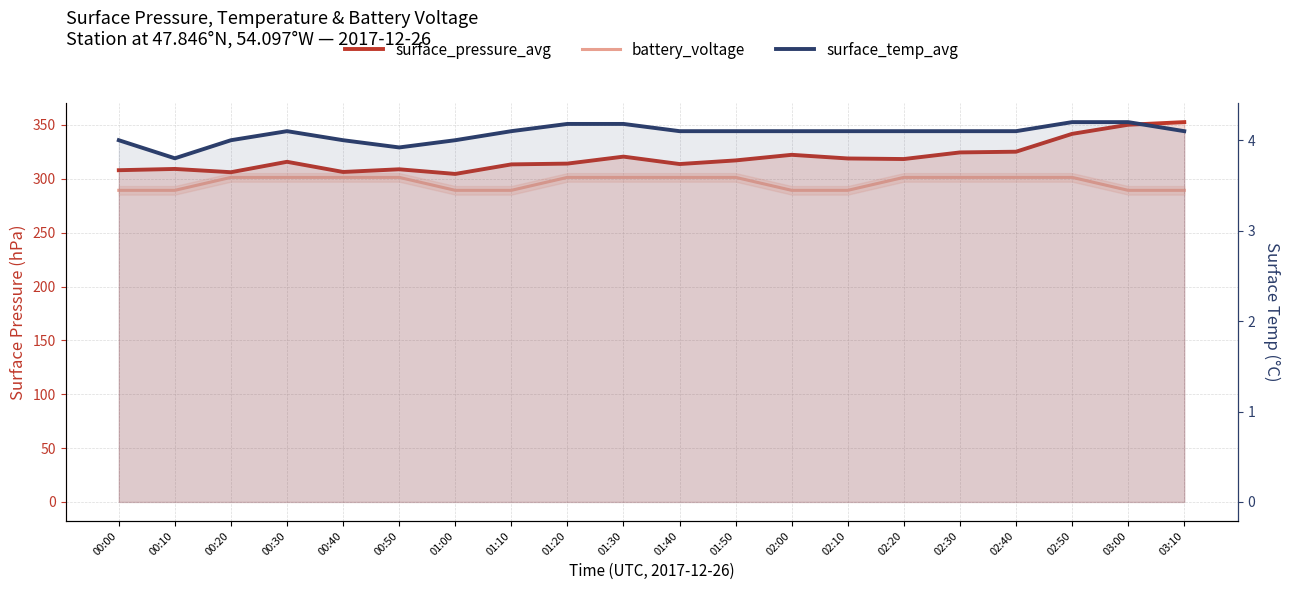

How many values in the surface_pressure_avg series are below 317?

10